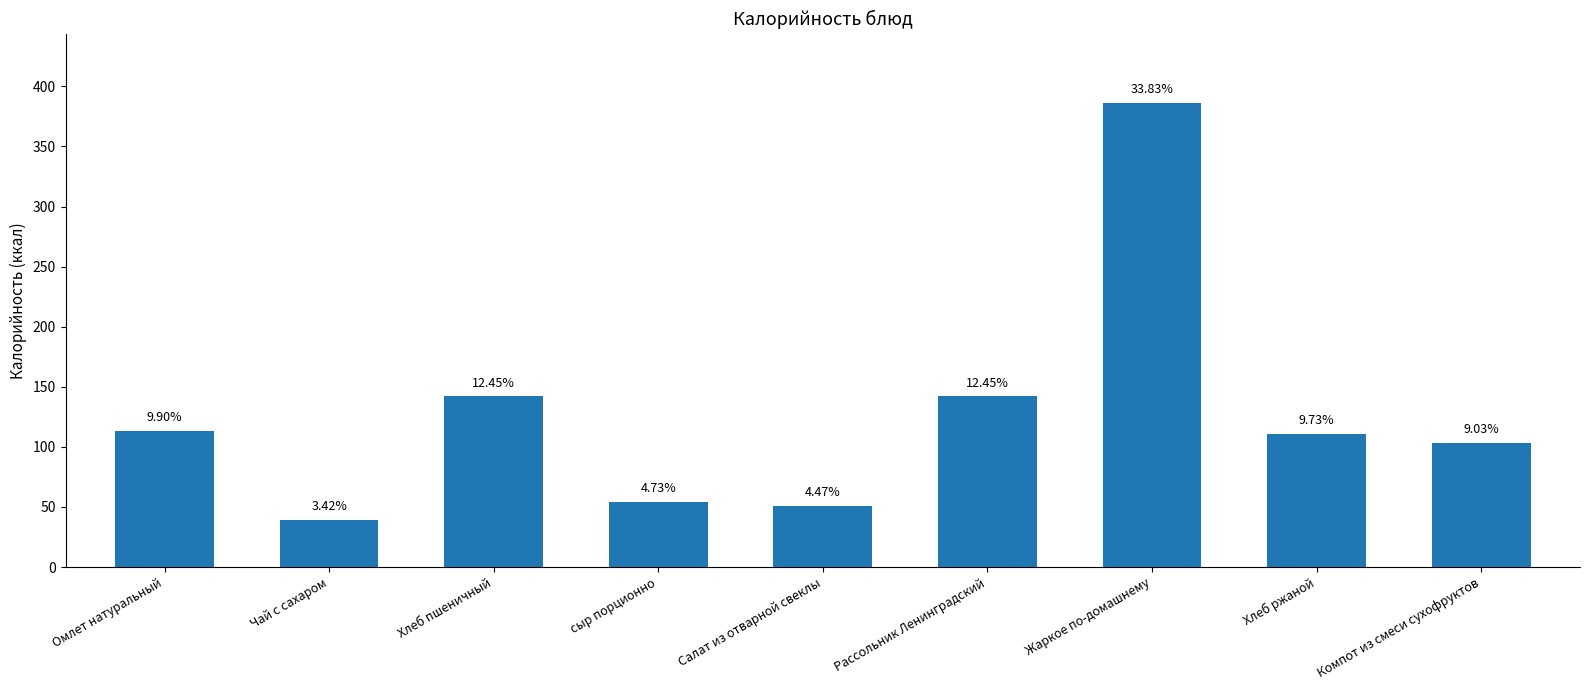

Are the bars horizontal?

No